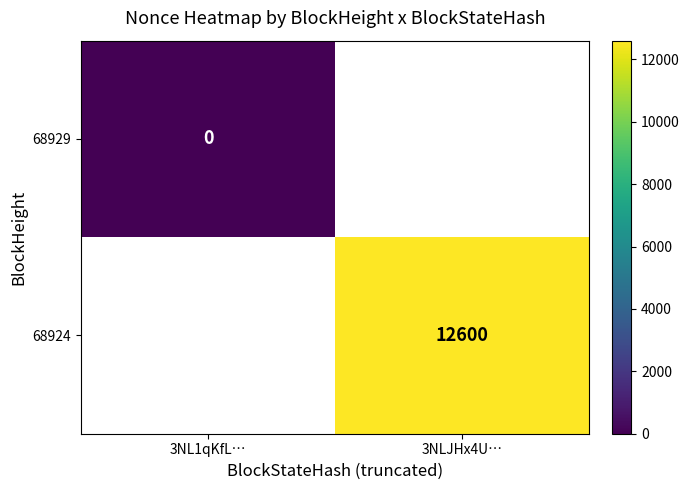

How many categories are shown in the chart?

2